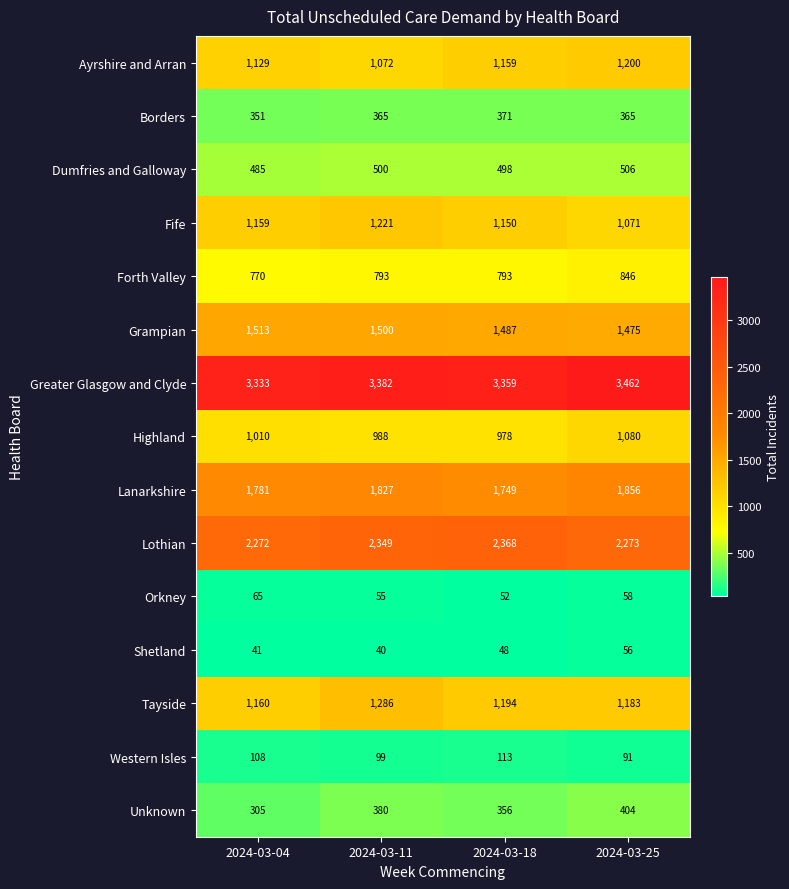

Count the number of categories in the chart.

4